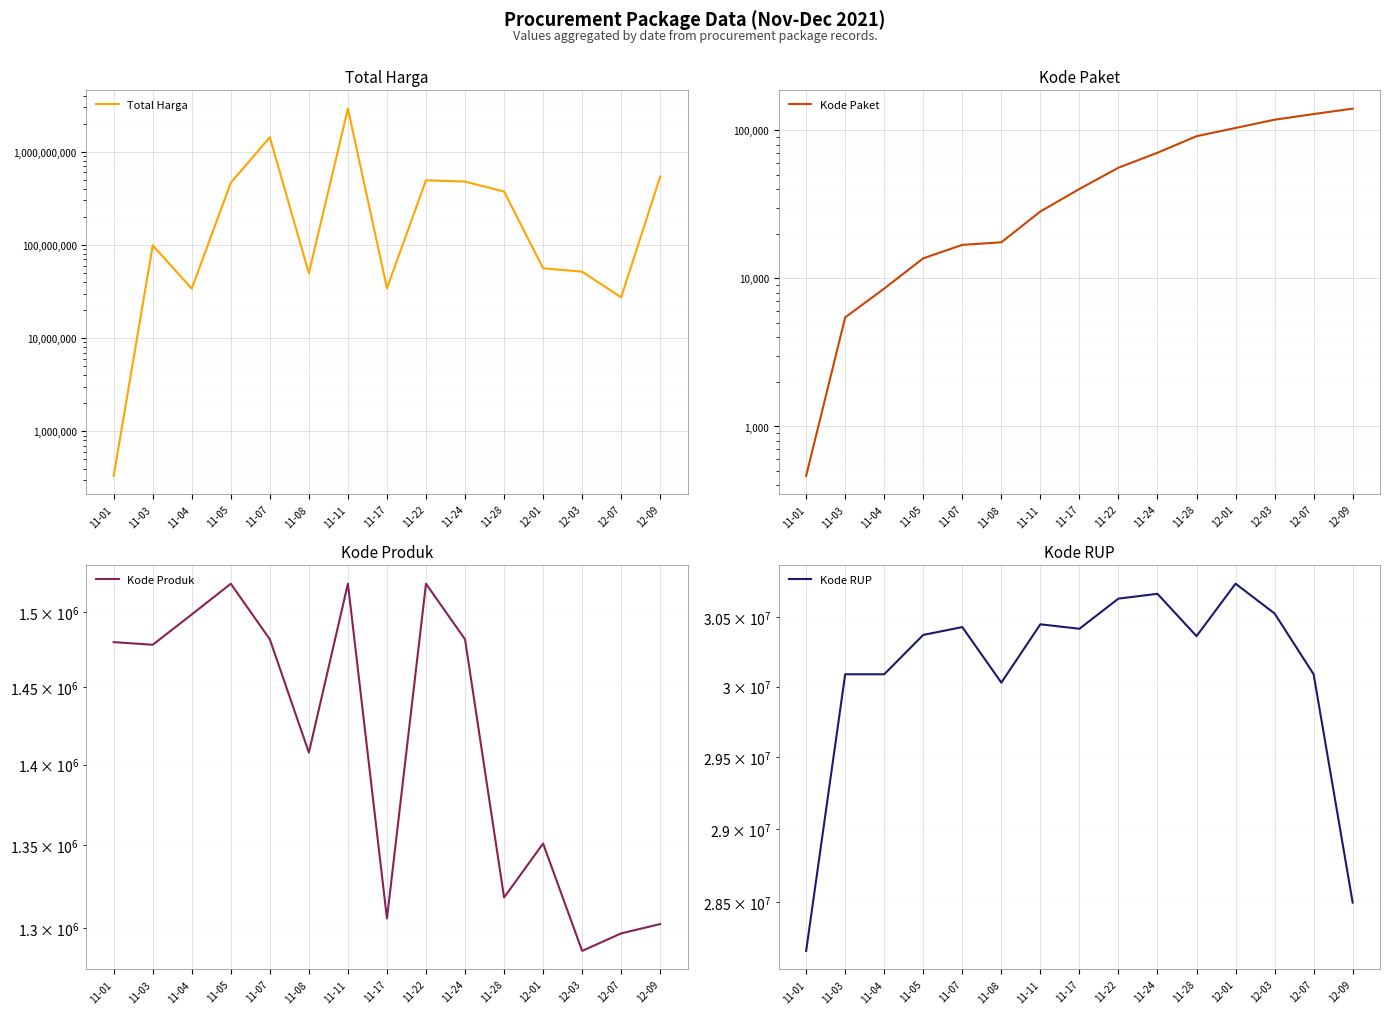

What is the label of the 9th point from the left?

11-22